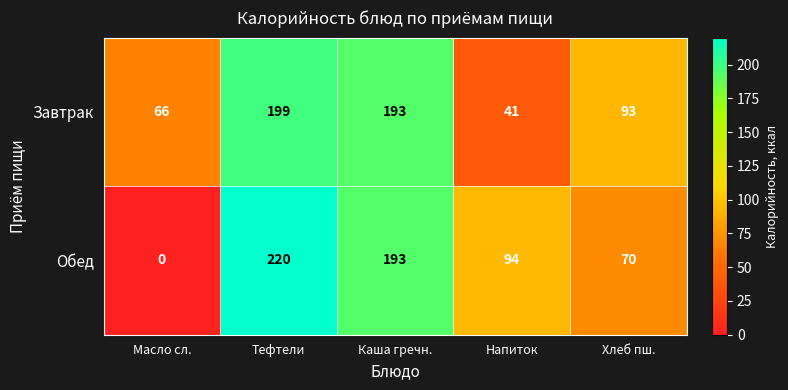

Rank the series by their average value, from highest to lowest.

Завтрак, Обед